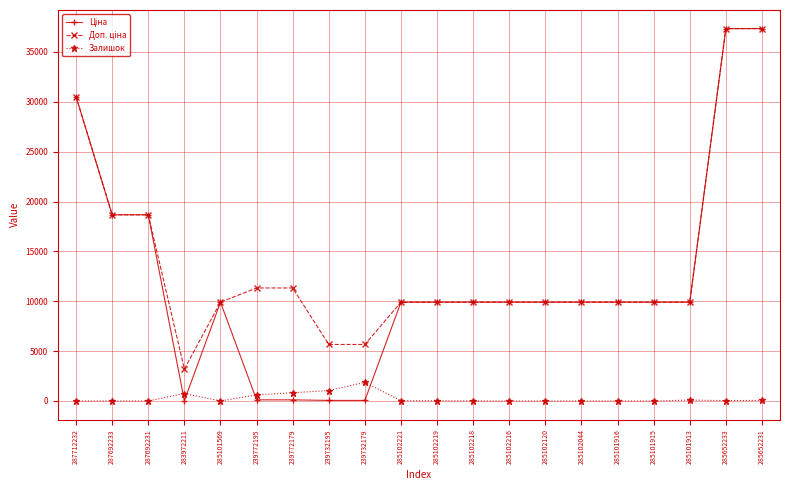

True or false: Залишок has more than 0 interior local peaks.

True